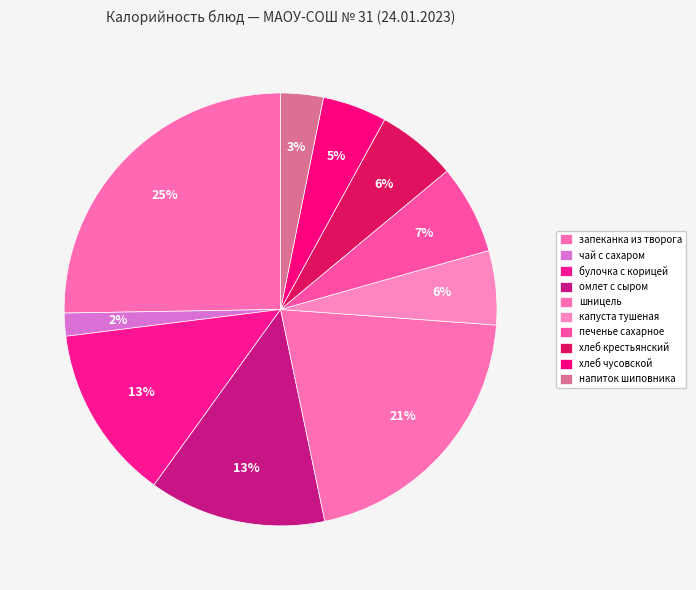

To the nearest percent, what portion does капуста тушеная represent?

6%